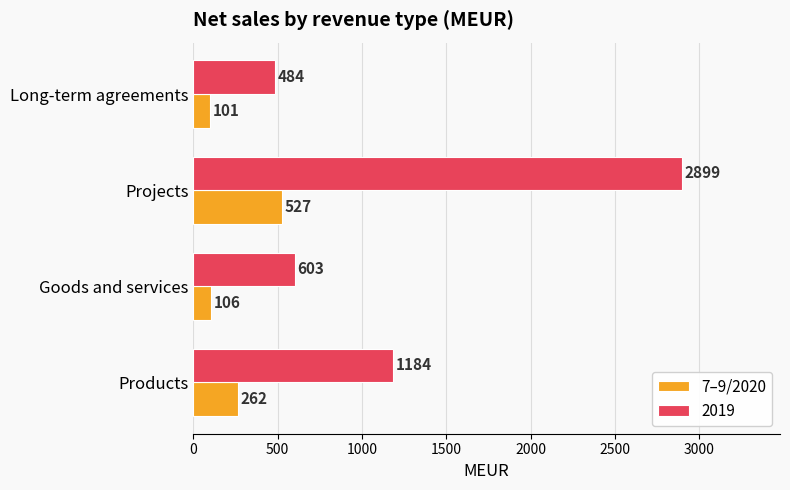

Is it true that 7–9/2020 equals 262 at Products?

True